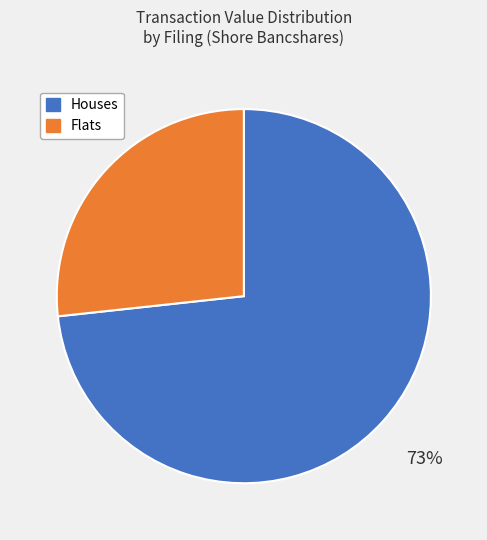

Is there a majority slice in this chart?

Yes